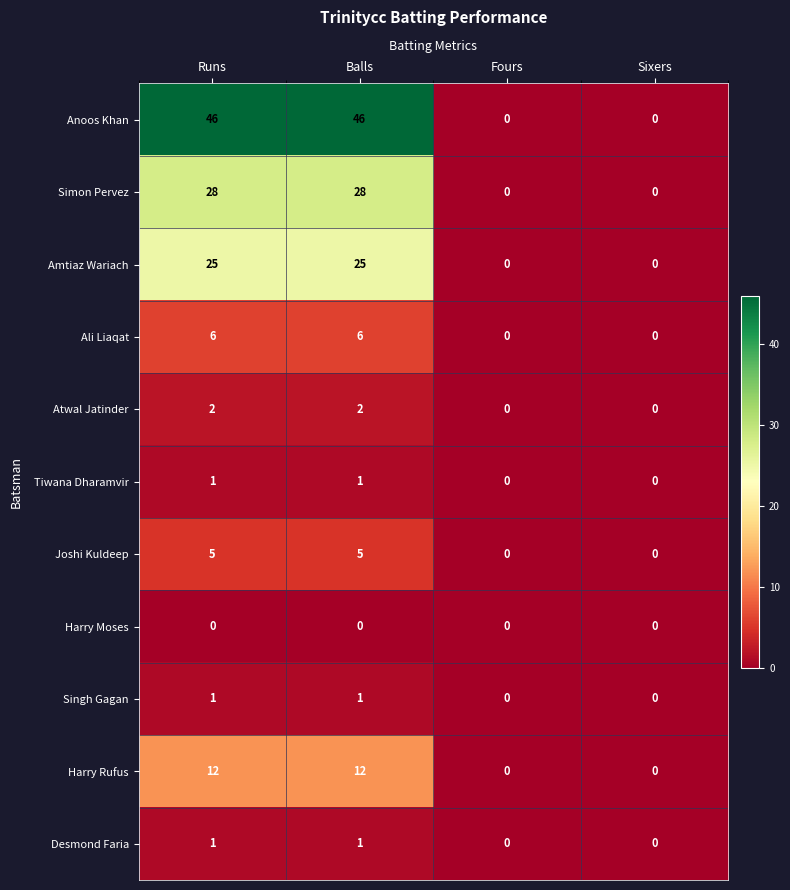

Count the Anoos Khan values in the range 0 to 46.

4